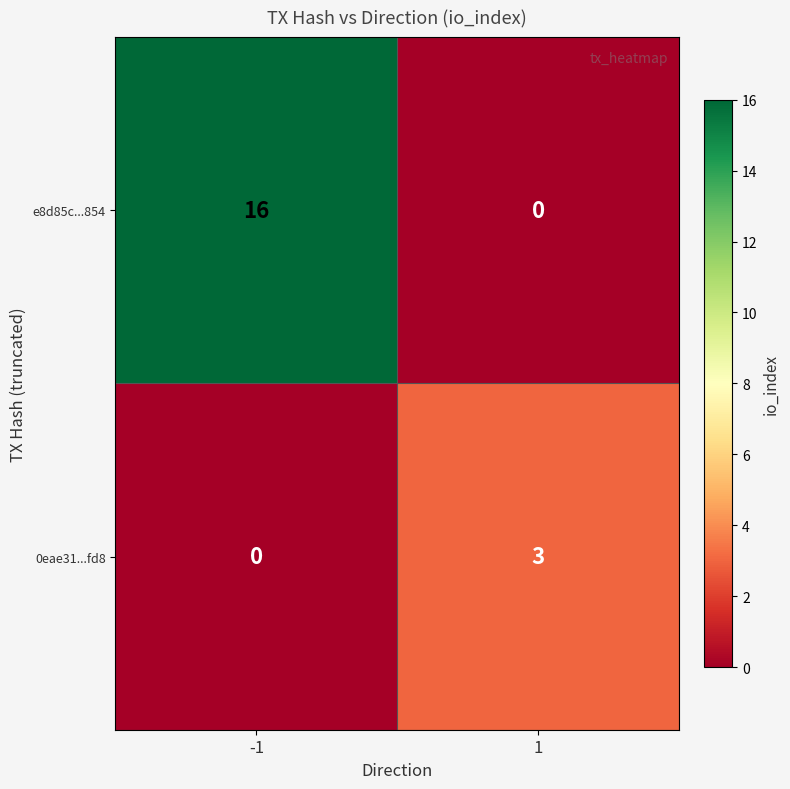

What is the total value across all series at 1?

3